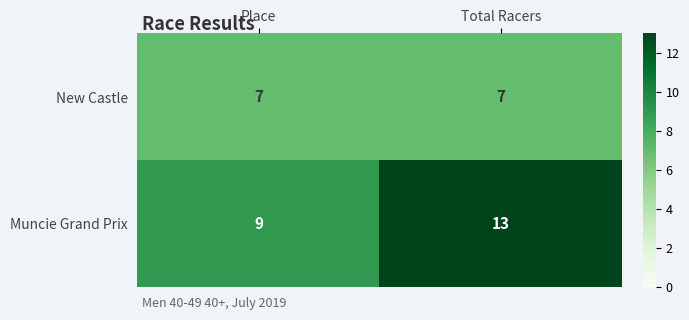

What is the maximum value shown in the chart?

13